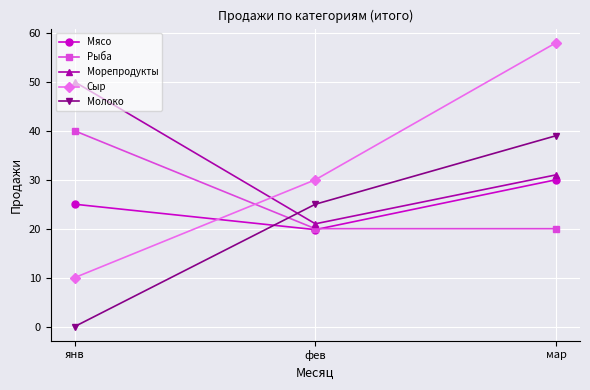

How many series are shown in this chart?

5